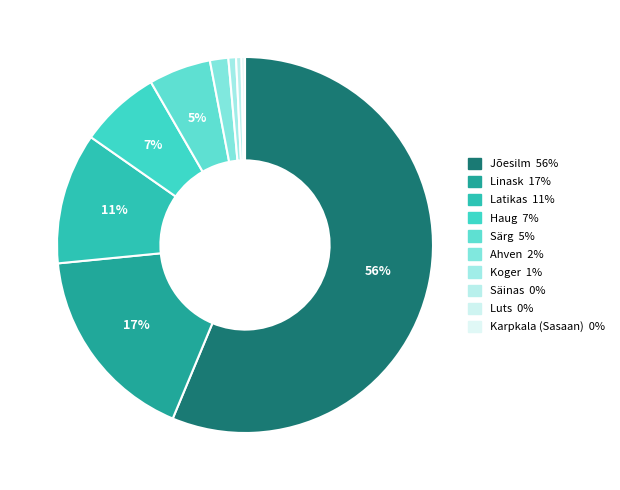

What percentage do Karpkala (Sasaan) and Säinas together represent?

0.5%